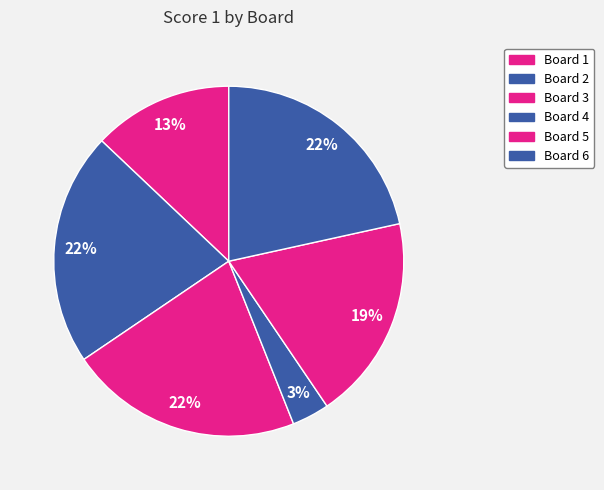

What is the change in value from Board 3 to Board 5?

-3